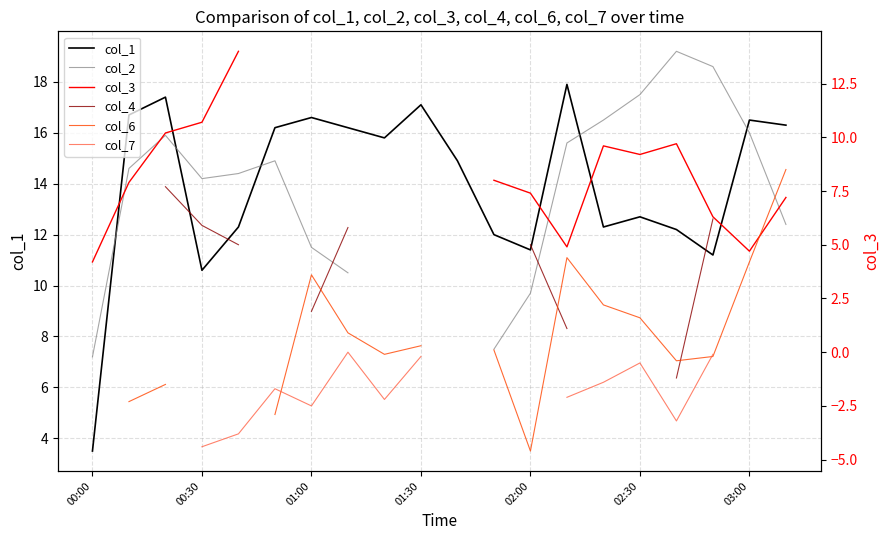

True or false: col_6 and col_1 cross at least once.

False